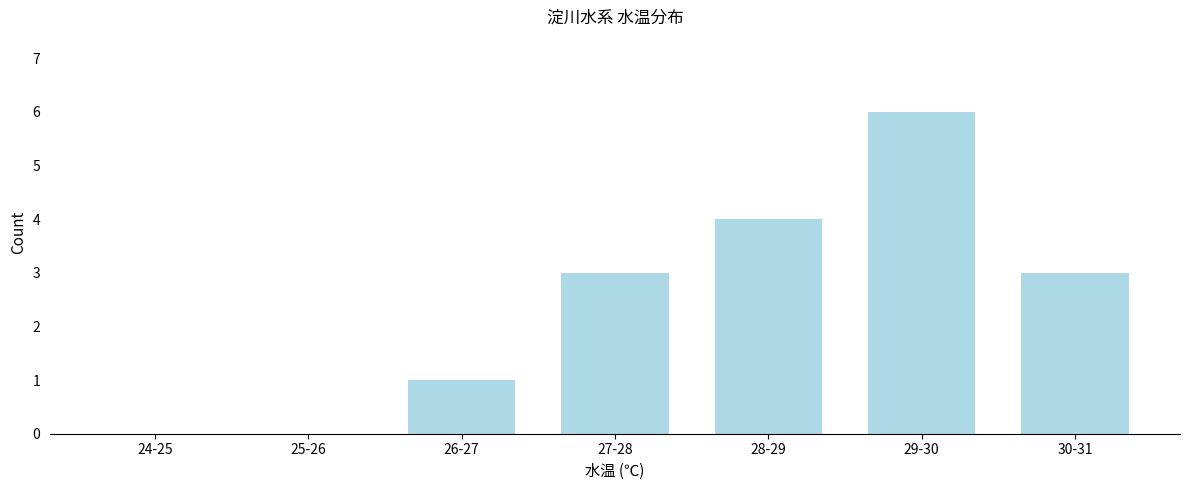

Reading left to right, what are all the values shown in this chart?

24-25=0	25-26=0	26-27=1	27-28=3	28-29=4	29-30=6	30-31=3